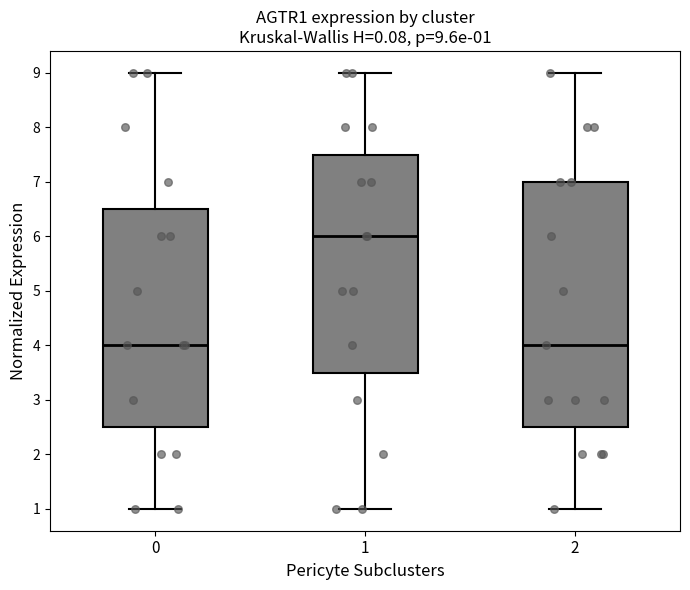

Comparing the boxes themselves (not the whiskers), which one is the tallest?

2